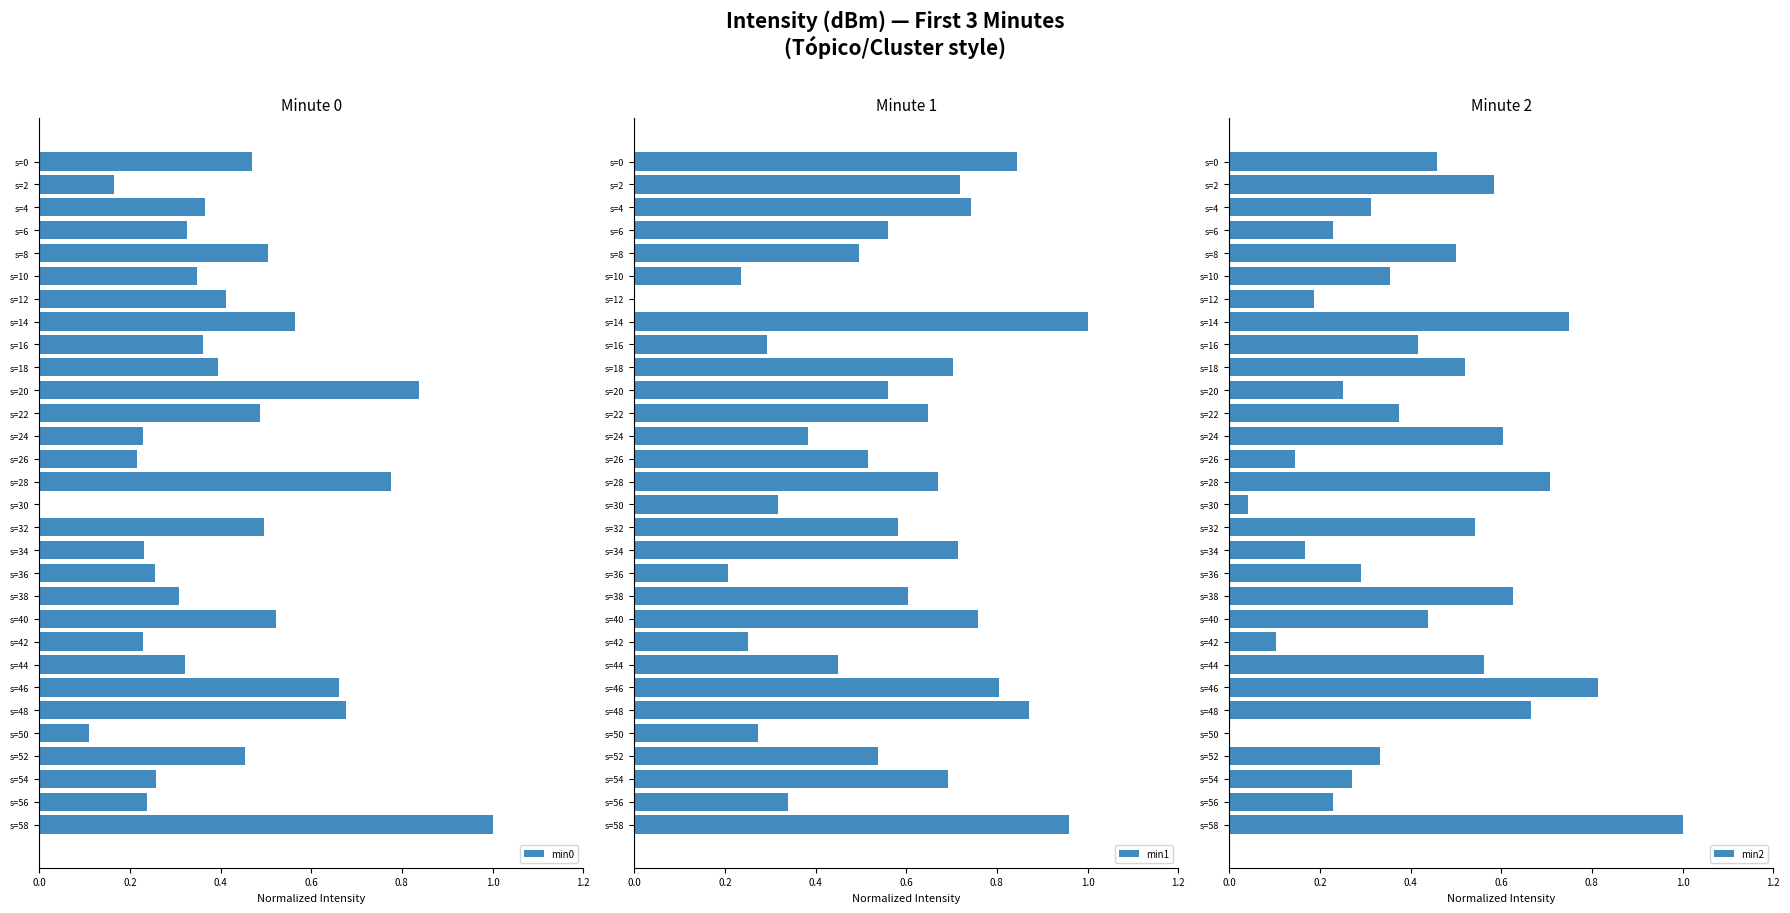

Reading left to right, list all the values displayed in this chart.

min0: 0.5	0.2	0.4	0.3	0.5	0.3	0.4	0.6	0.4	0.4	0.8	0.5	0.2	0.2	0.8	0.0	0.5	0.2	0.3	0.3	0.5	0.2	0.3	0.7	0.7	0.1	0.5	0.3	0.2	1.0
min1: 0.8	0.7	0.7	0.6	0.5	0.2	0.0	1.0	0.3	0.7	0.6	0.6	0.4	0.5	0.7	0.3	0.6	0.7	0.2	0.6	0.8	0.3	0.5	0.8	0.9	0.3	0.5	0.7	0.3	1.0
min2: 0.5	0.6	0.3	0.2	0.5	0.4	0.2	0.7	0.4	0.5	0.3	0.4	0.6	0.1	0.7	0.0	0.5	0.2	0.3	0.6	0.4	0.1	0.6	0.8	0.7	0.0	0.3	0.3	0.2	1.0